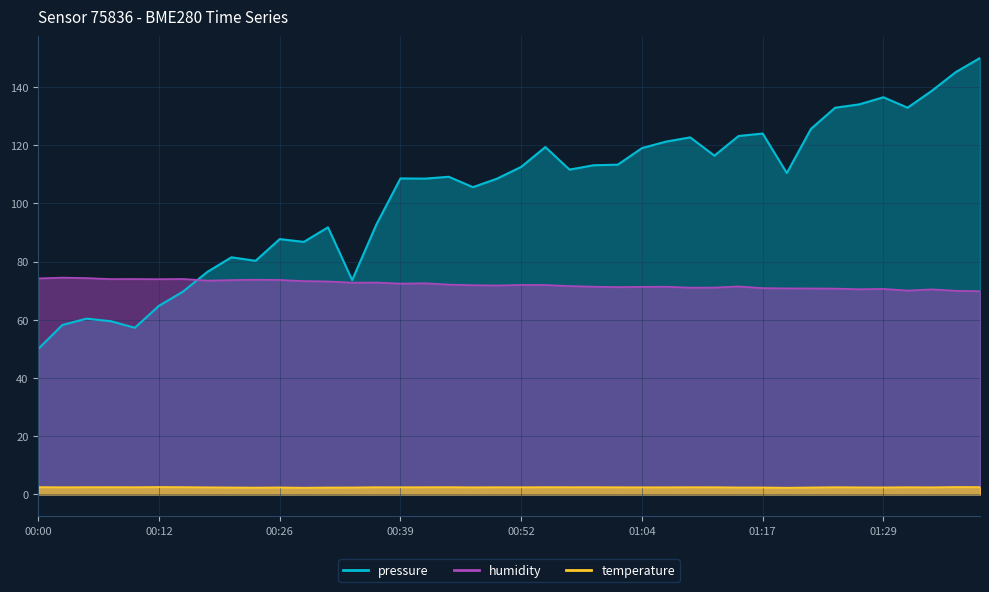

Between 01:09 and 01:07, which is larger?

01:09